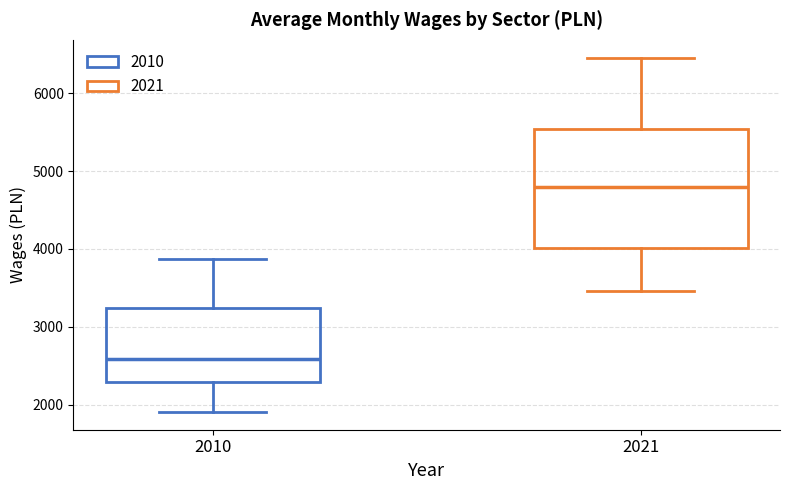

Comparing the boxes themselves (not the whiskers), which one is the tallest?

2021